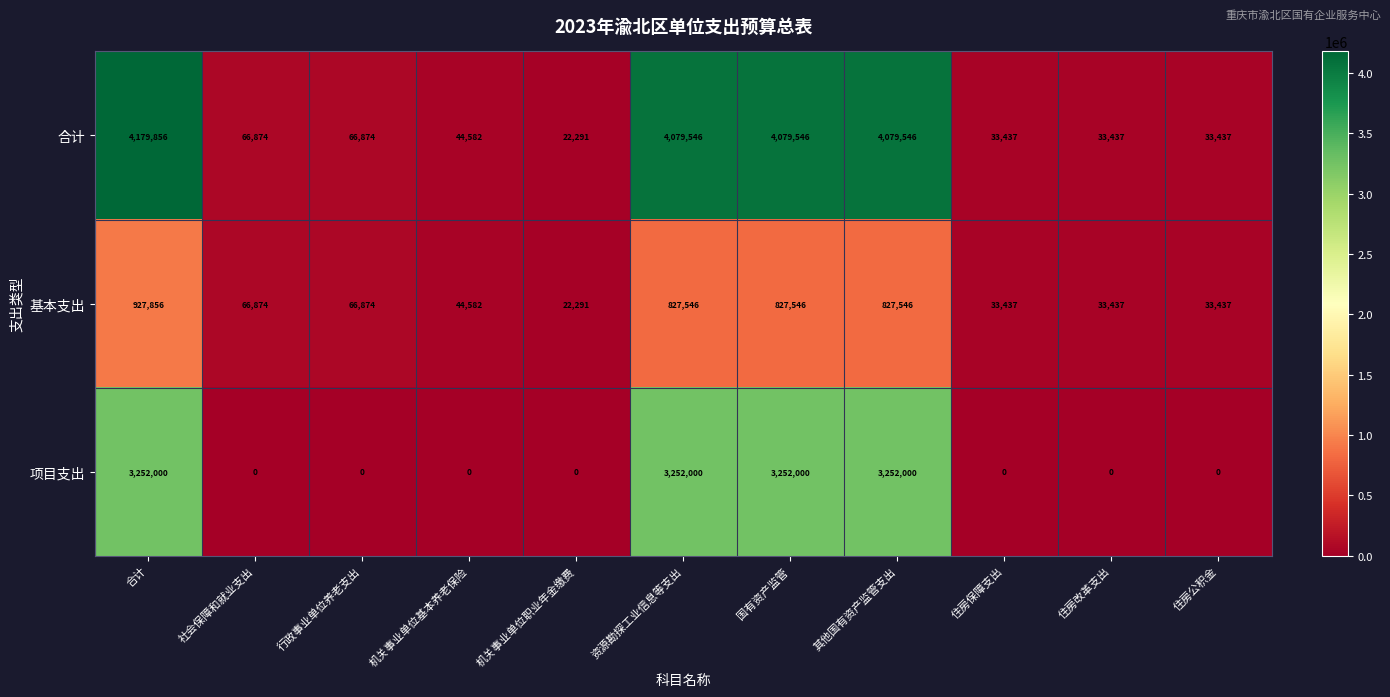

What is the spread (max minus min) of values at 机关事业单位基本养老保险?

44582